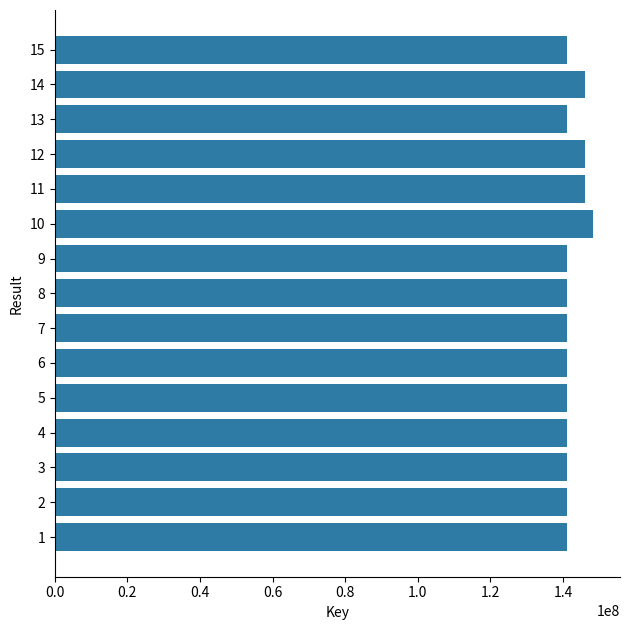

How many data points are less than 141015530?

7